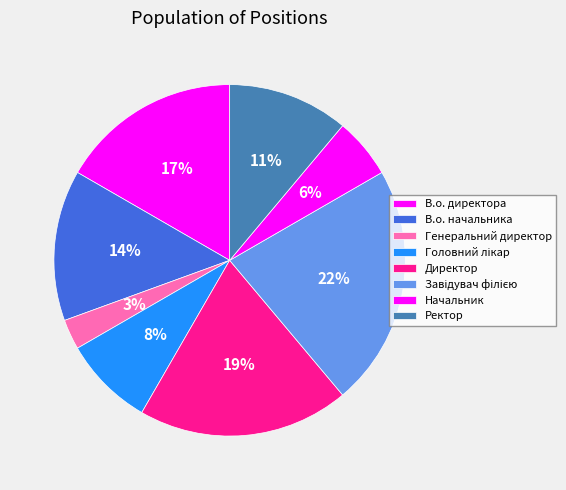

Is there a majority slice in this chart?

No